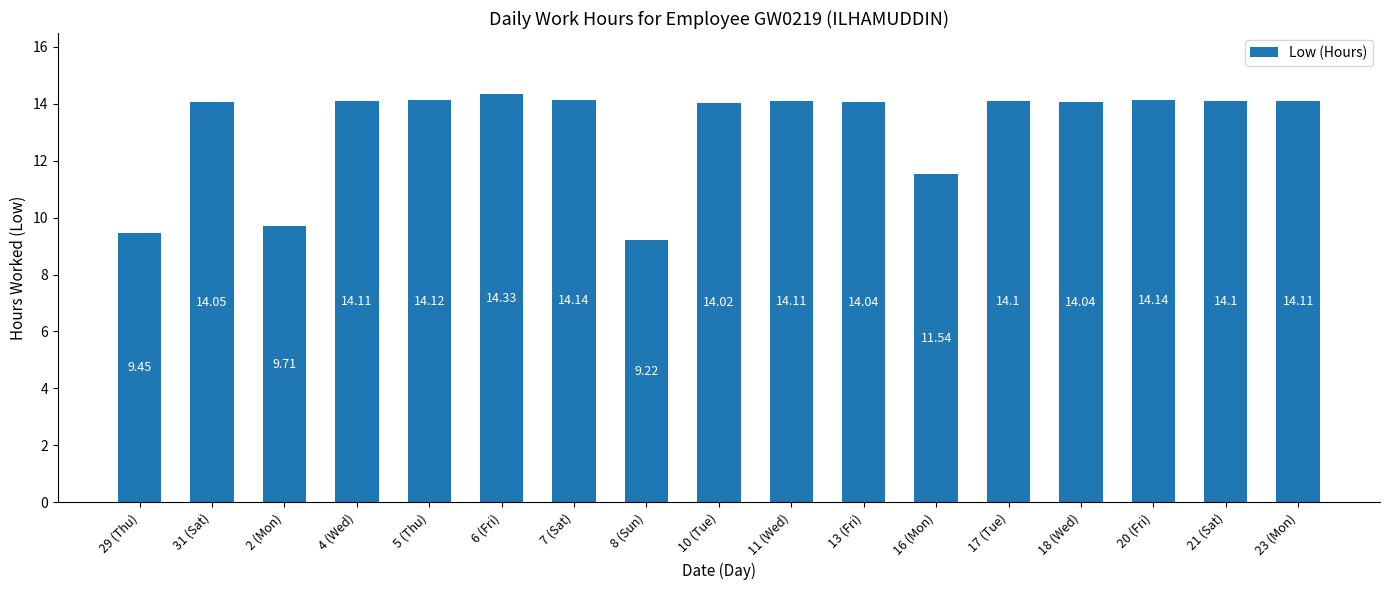

Which has a higher value, 10 (Tue) or 5 (Thu)?

5 (Thu)